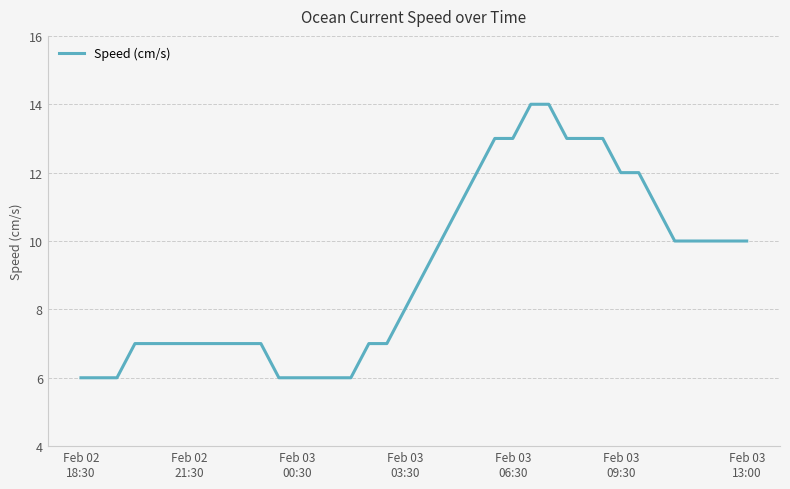

What is the minimum value shown in the chart?

6